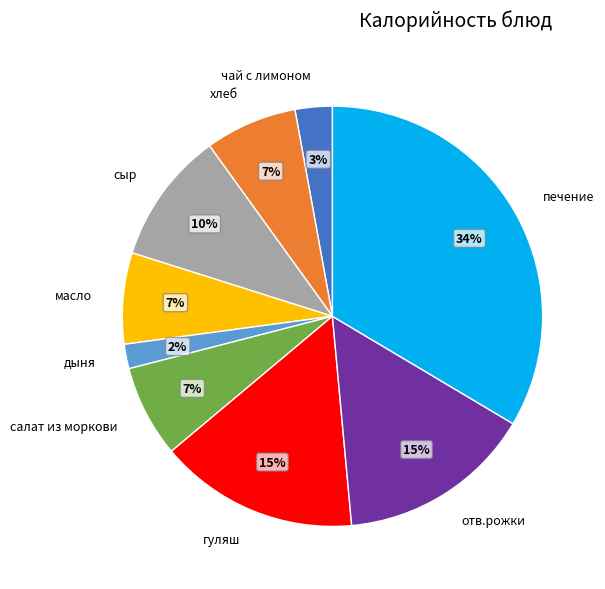

Does отв.рожки represent more than half of the total?

No